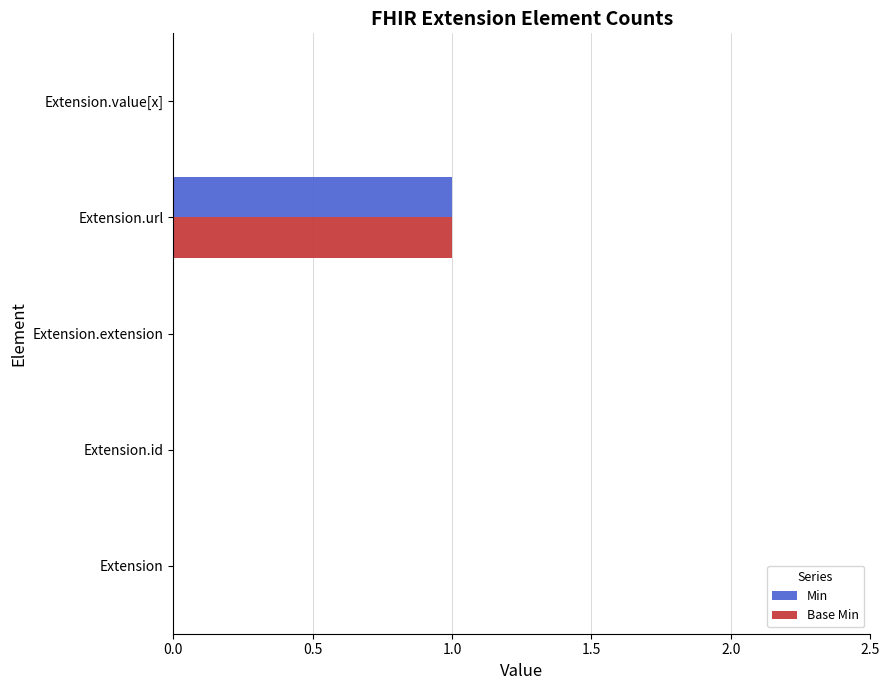

At which label does Base Min reach its peak?

Extension.url